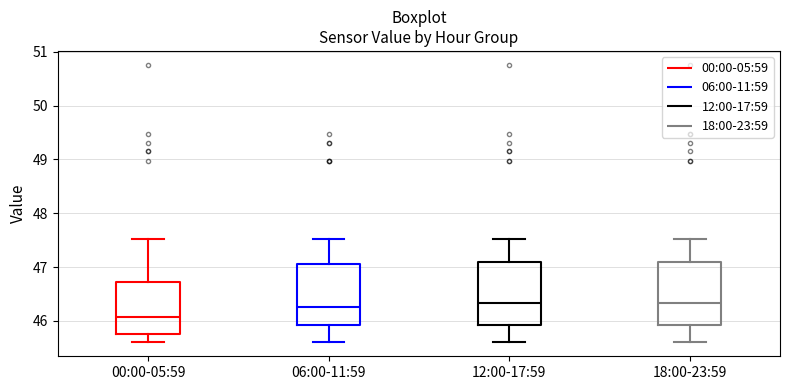

Reading left to right, read every box against the y-axis: the position of its median line, the range the box covers, and the ends of its whiskers. The values are not printed on the chart, so give them approximately, as read against the axis.

00:00-05:59: median 46.1, box 45.8 to 46.7, whiskers 45.6 to 47.5
06:00-11:59: median 46.3, box 45.9 to 47.1, whiskers 45.6 to 47.5
12:00-17:59: median 46.3, box 45.9 to 47.1, whiskers 45.6 to 47.5
18:00-23:59: median 46.3, box 45.9 to 47.1, whiskers 45.6 to 47.5